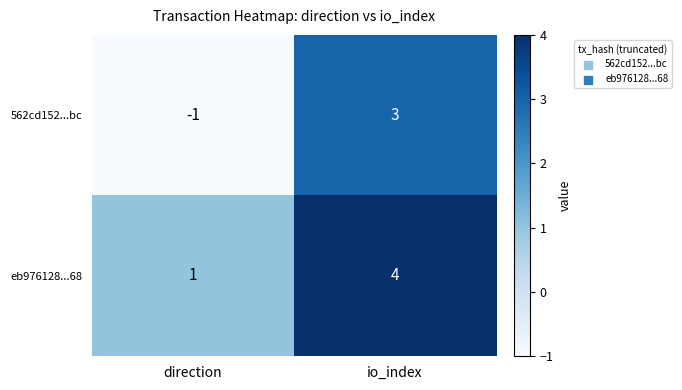

Reading left to right, extract all data points from this chart.

562cd152...bc: -1	3
eb976128...68: 1	4